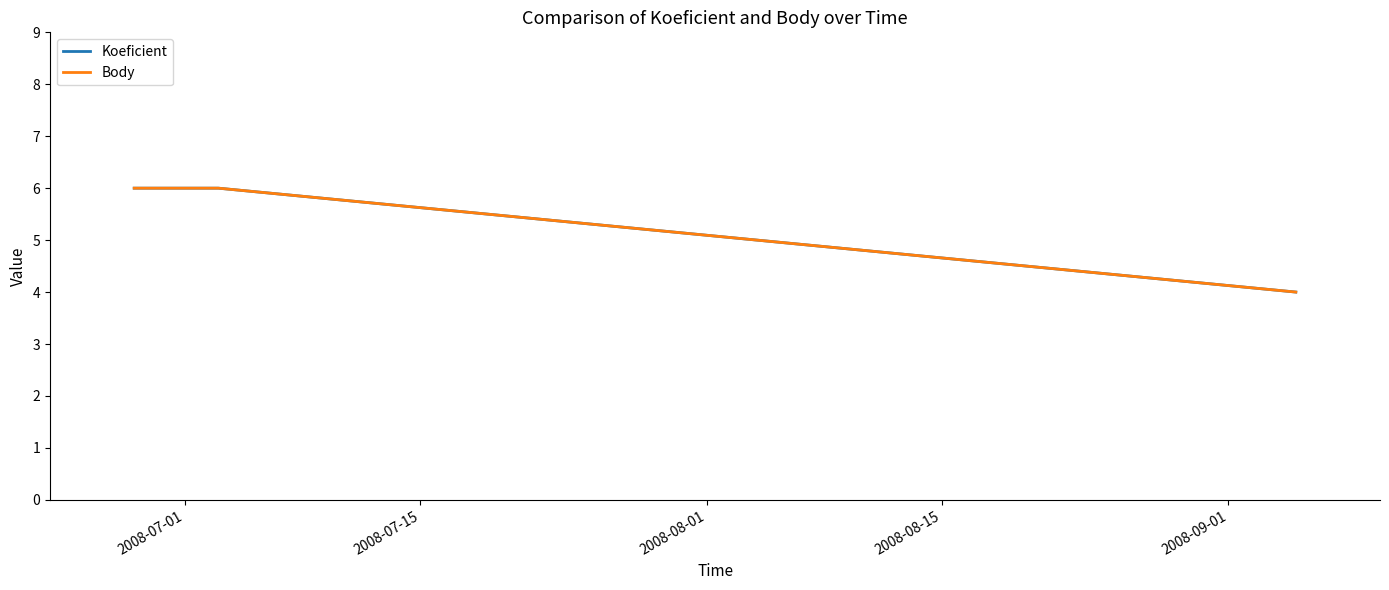

Does the chart have visible grid lines?

No